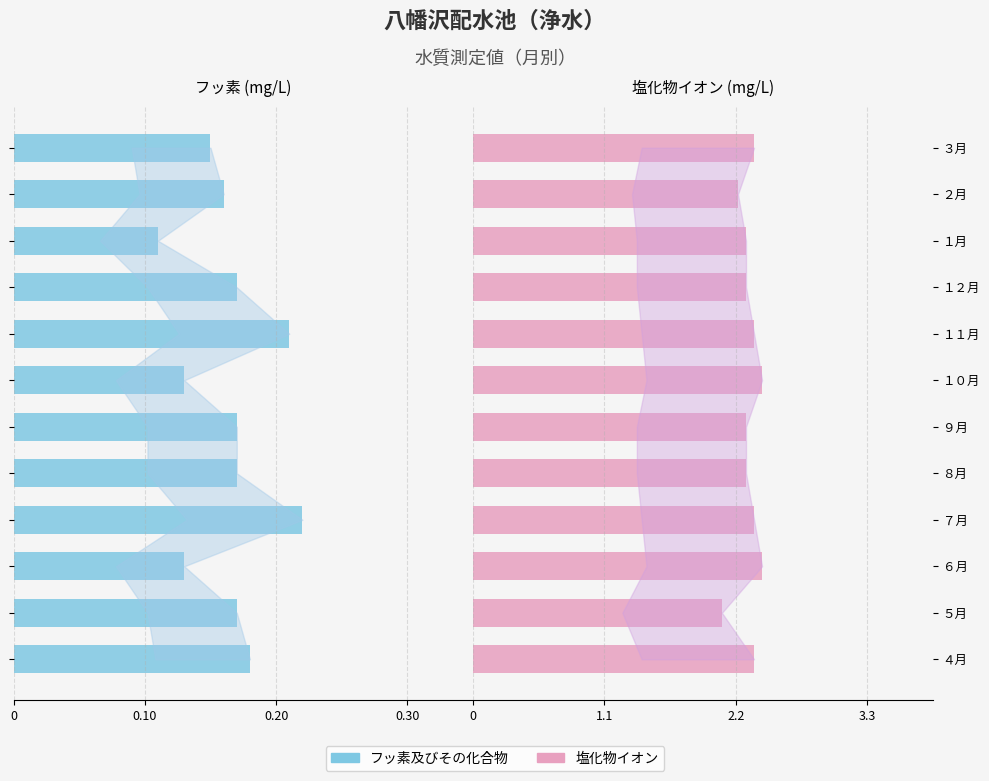

Which series changed the most between ４月 and ３月?

フッ素及びその化合物